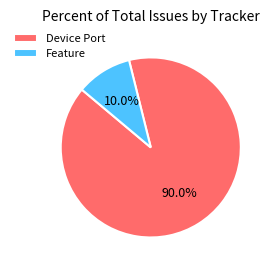

Which slice is the largest?

Device Port